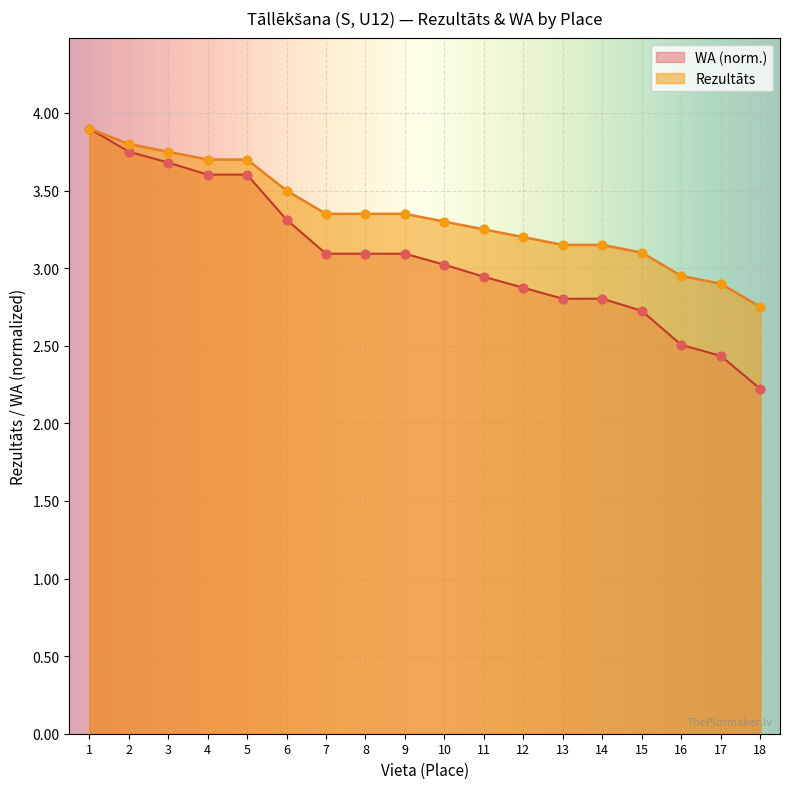

Which series has the largest total across all categories?

Rezultāts